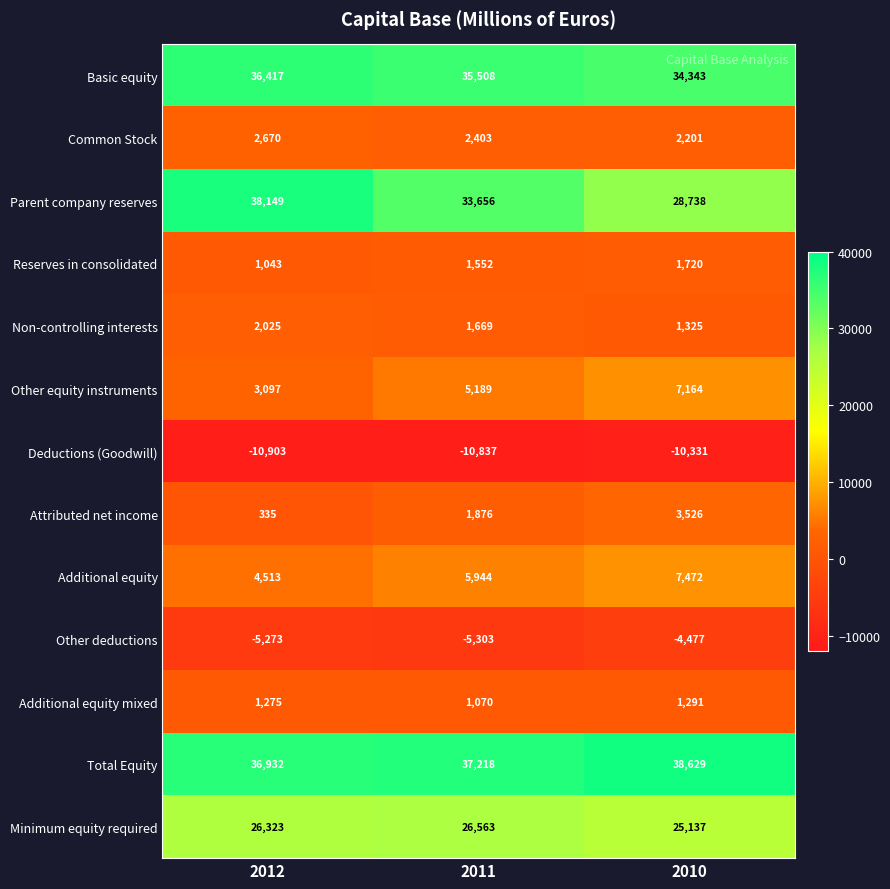

How many data points in Reserves in consolidated are less than 1552?

1